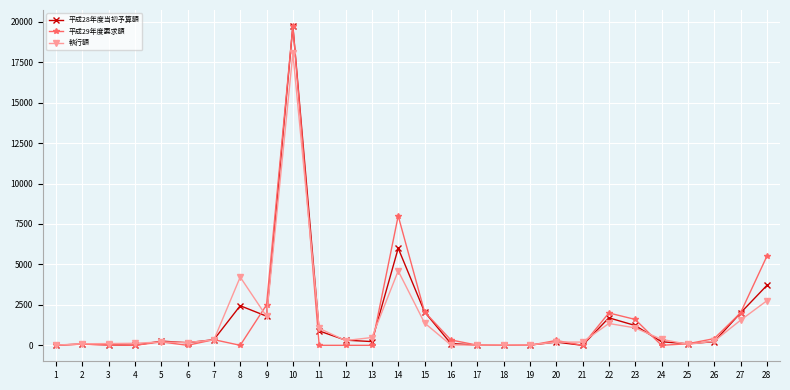

What is the difference between the maximum and minimum values in the 平成28年度当初予算額 series?

19740.0